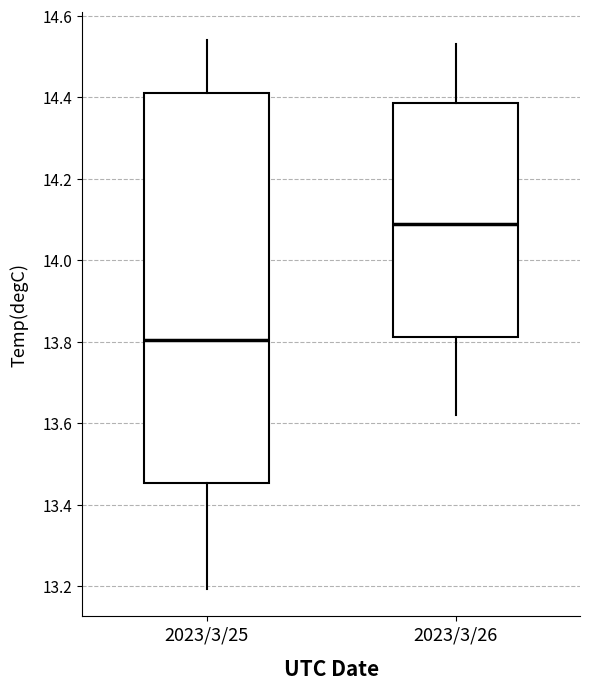

Where does the median line of the box for 2023/3/25 sit on the y-axis? The values are not printed on the chart, so give them approximately, as read against the axis.

13.80